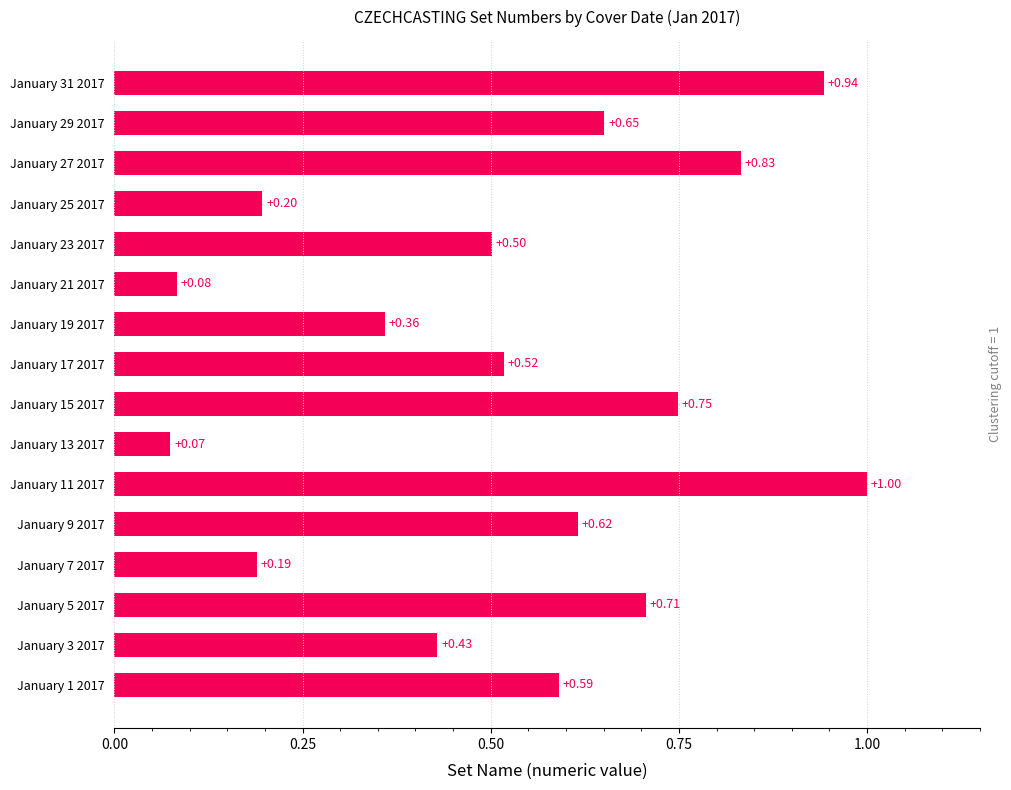

List the labels in order of value, smallest first.

January 13 2017, January 21 2017, January 7 2017, January 25 2017, January 19 2017, January 3 2017, January 23 2017, January 17 2017, January 1 2017, January 9 2017, January 29 2017, January 5 2017, January 15 2017, January 27 2017, January 31 2017, January 11 2017